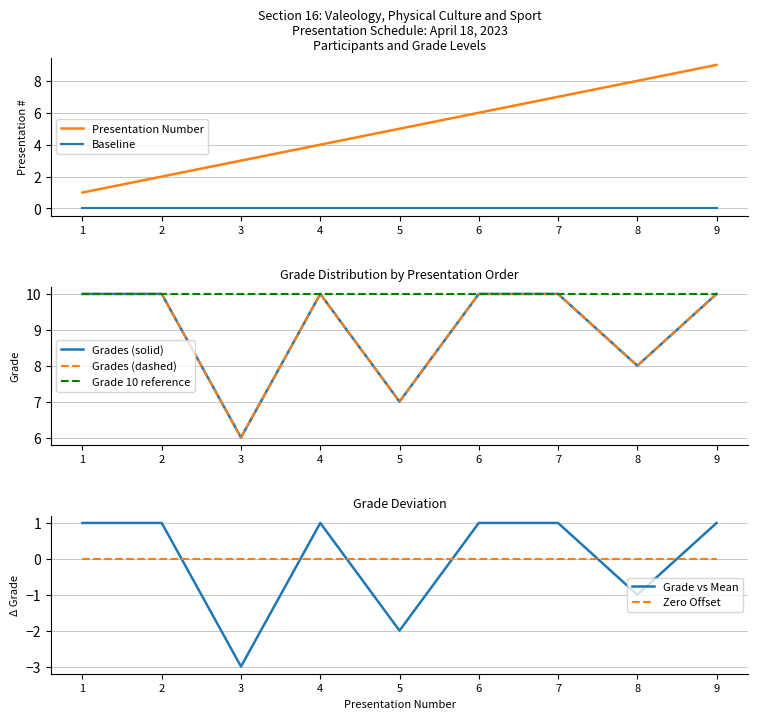

Reading left to right, transcribe all the data shown in this chart.

Presentation Number: 1	2	3	4	5	6	7	8	9
Grade: 10	10	6	10	7	10	10	8	10